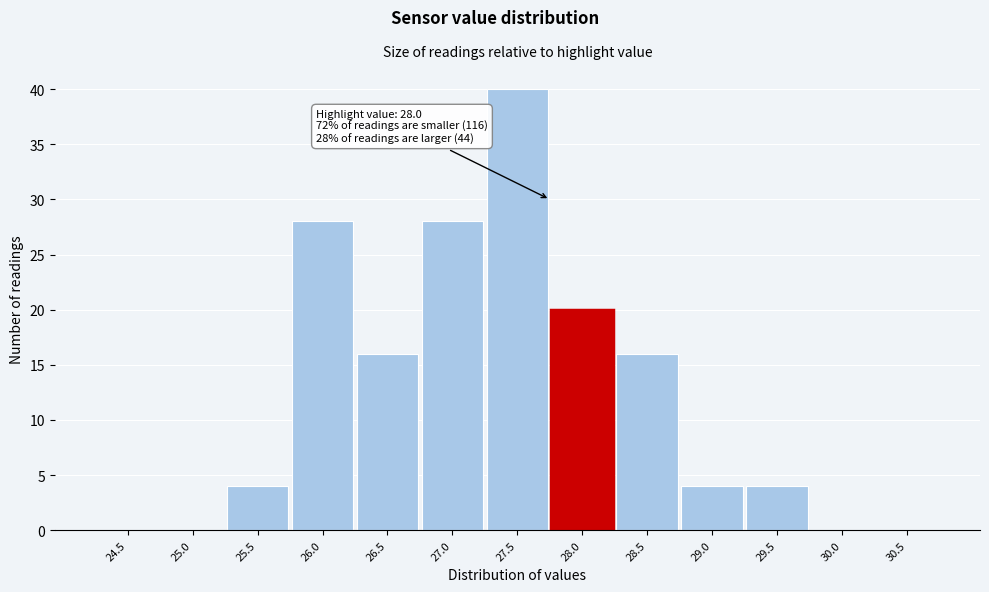

Reading left to right, extract all data points from this chart.

24.5=0	25.0=0	25.5=4	26.0=28	26.5=16	27.0=28	27.5=40	28.0=20	28.5=16	29.0=4	29.5=4	30.0=0	30.5=0